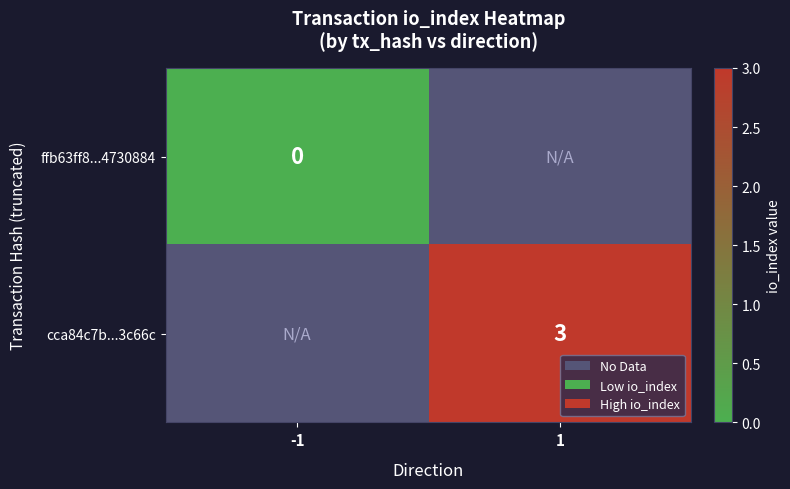

The cca84c7b...3c66c series shows 1 at 1. True or false?

False